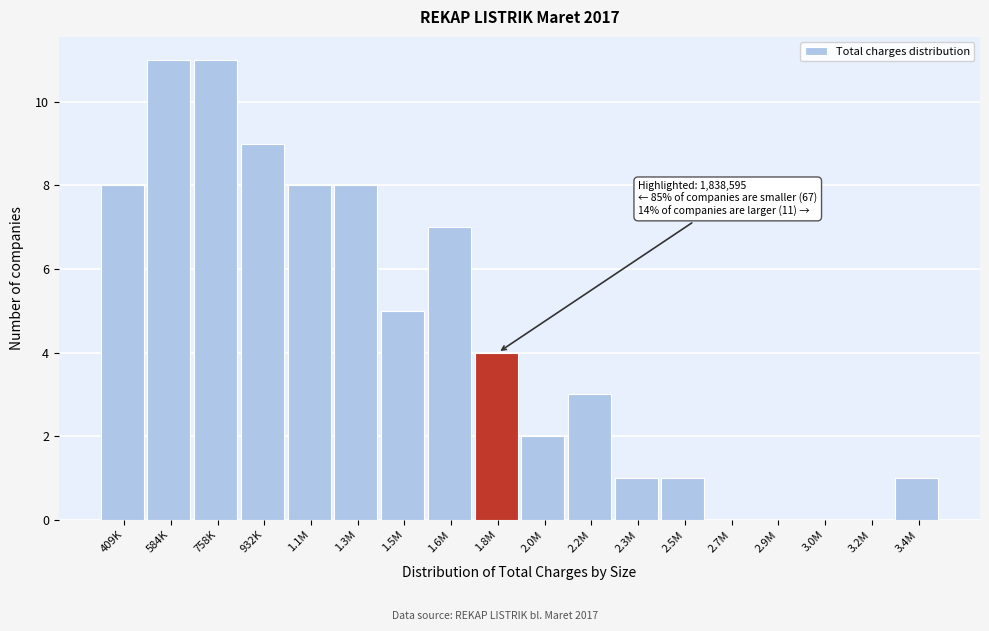

Reading right to left, what are all the values shown in this chart?

3.4M=1	3.2M=0	3.0M=0	2.9M=0	2.7M=0	2.5M=1	2.3M=1	2.2M=3	2.0M=2	1.8M=4	1.6M=7	1.5M=5	1.3M=8	1.1M=8	932K=9	758K=11	584K=11	409K=8